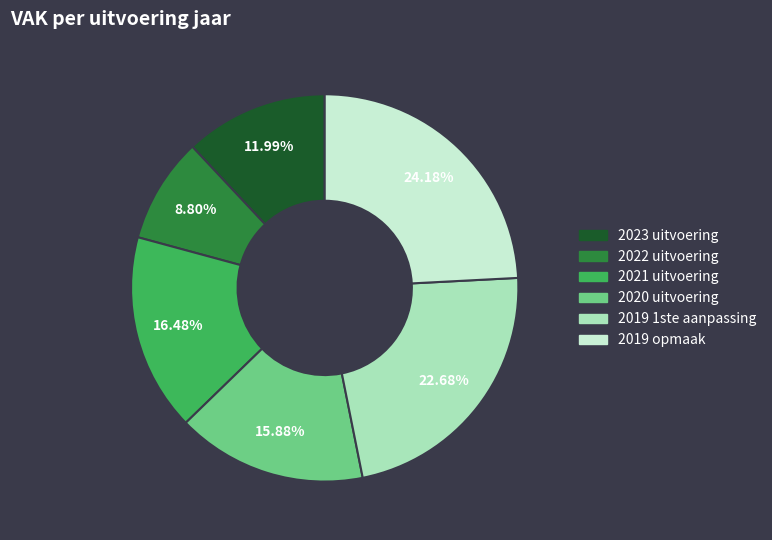

What is the ratio of the value at 2019 1ste aanpassing to the value at 2019 opmaak?

0.9